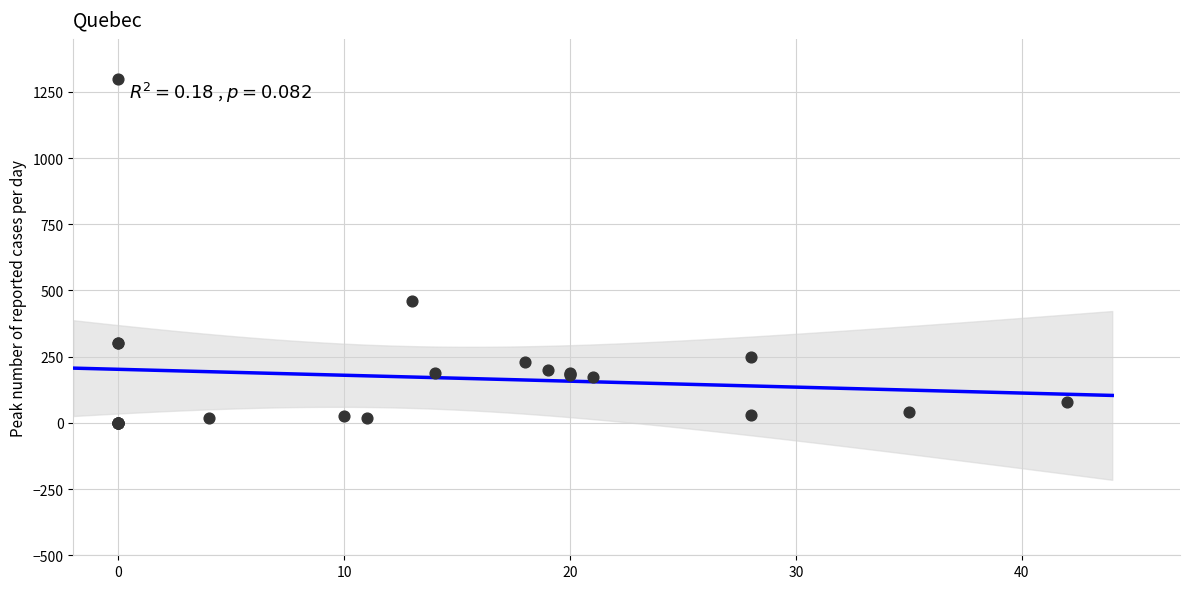

What Y value in the scatter plot is closest to 650?

460